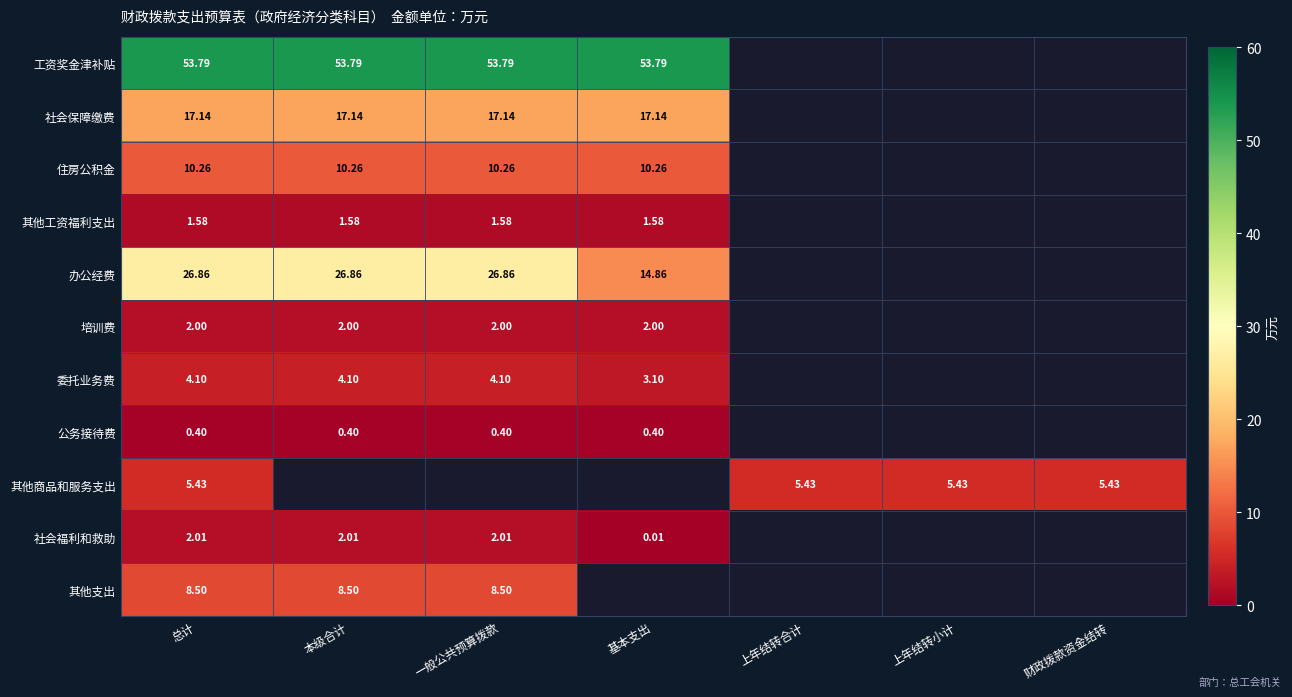

Is the value of 工资奖金津补贴 at 本级合计 greater than the value of 住房公积金 at 本级合计?

Yes